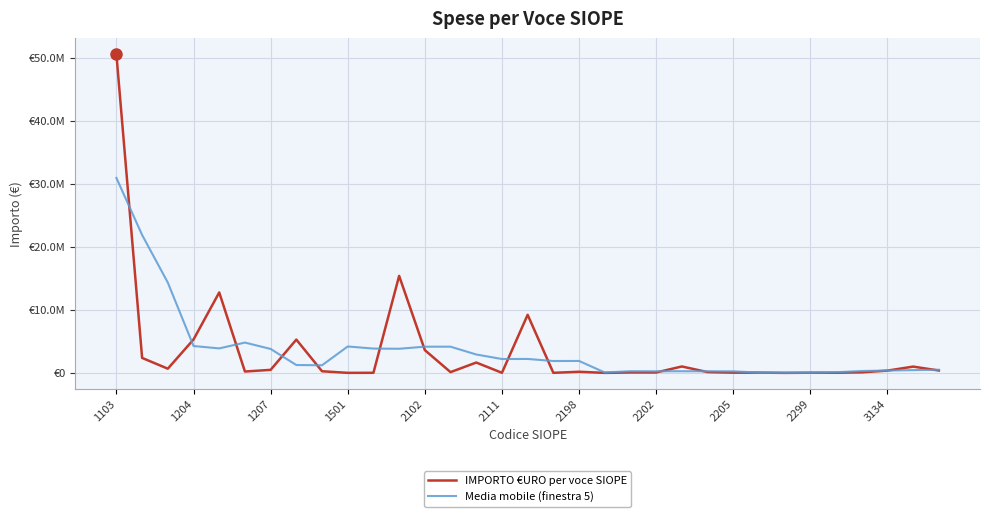

Does the chart have visible grid lines?

Yes